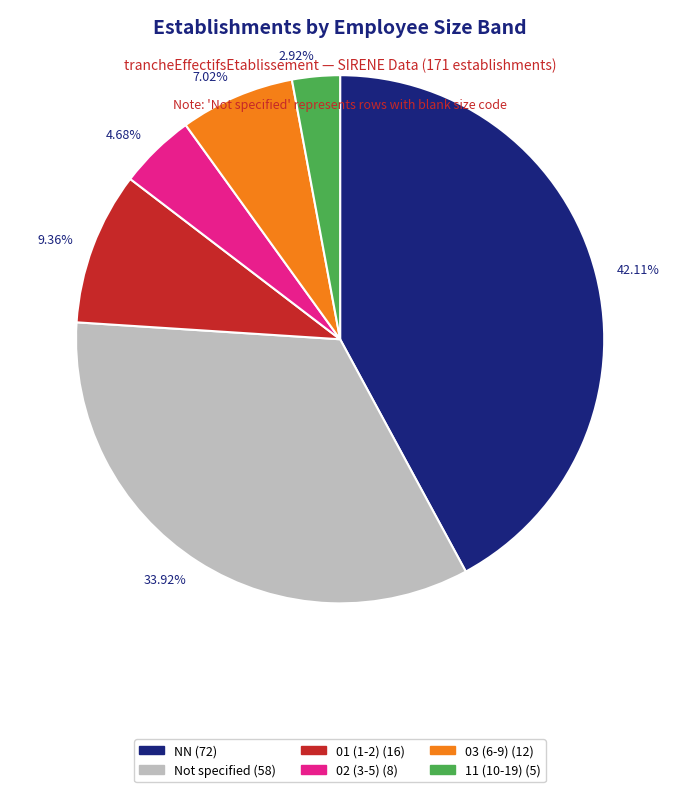

Is 4.68% the majority of the pie?

No